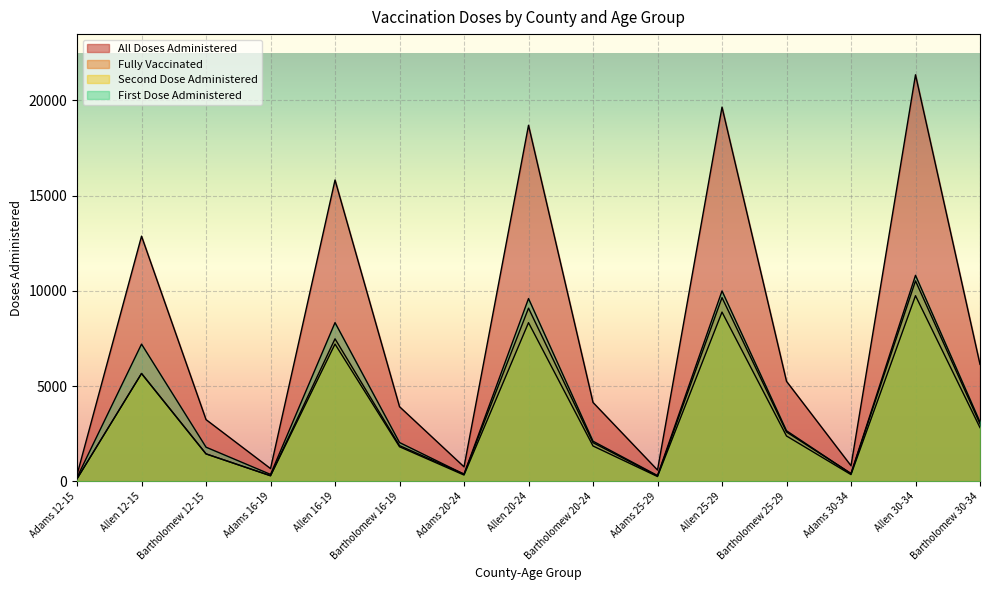

What are all the series names shown in the legend?

all_doses_administered, fully_vaccinated, second_dose_administered, first_dose_administered